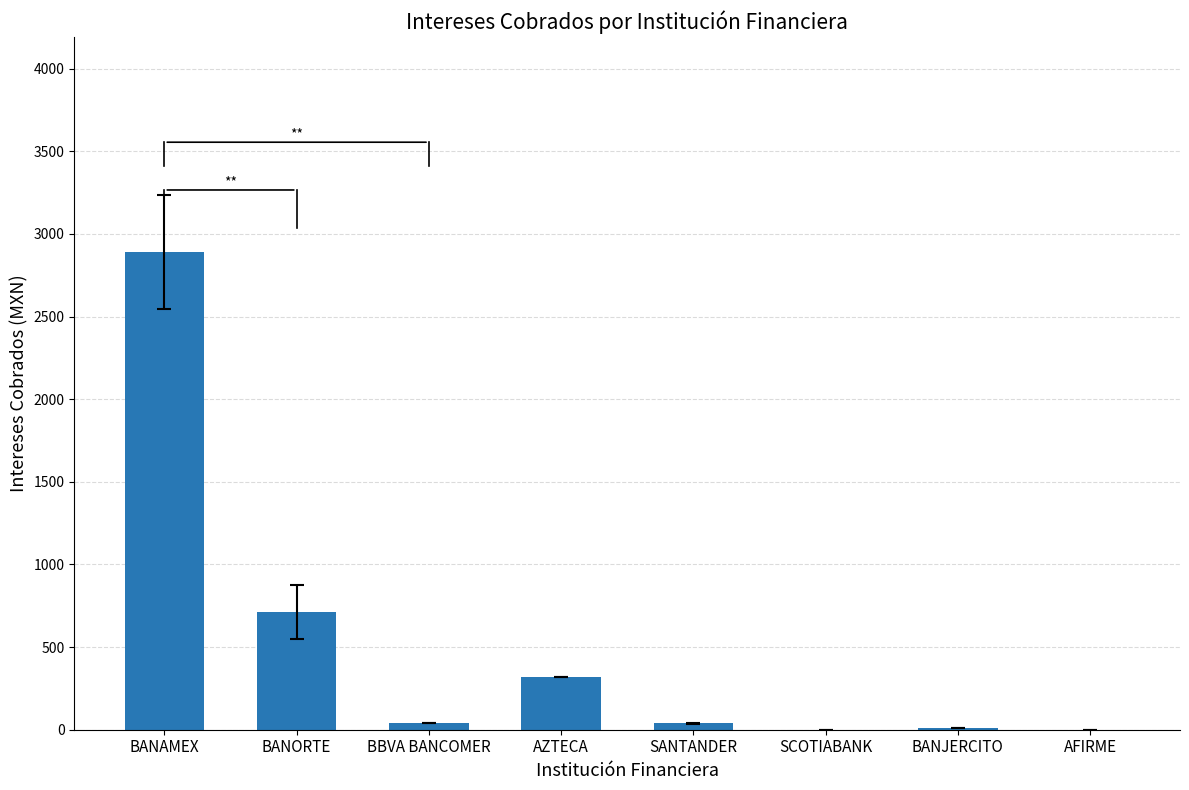

What is the sum of all values?

4016.1